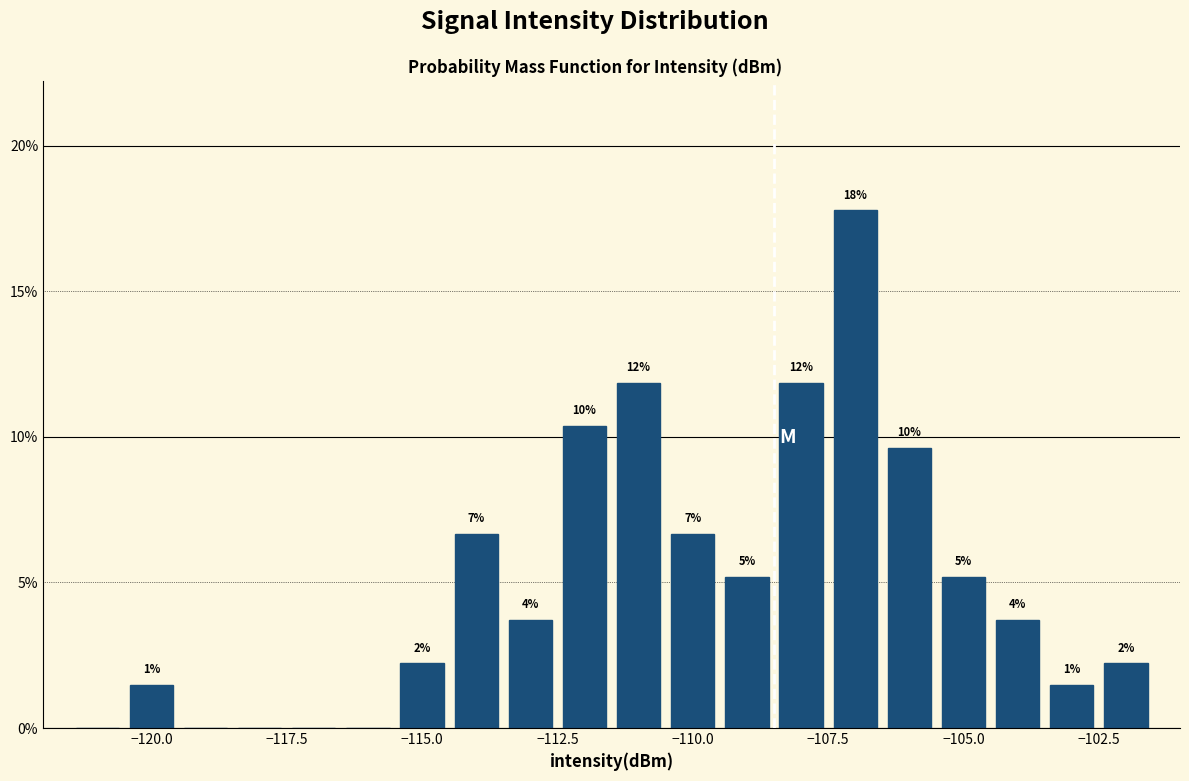

Around what value on the x-axis is the tallest bar? Give the approximate position of its centre, as read against the axis.

-107.0